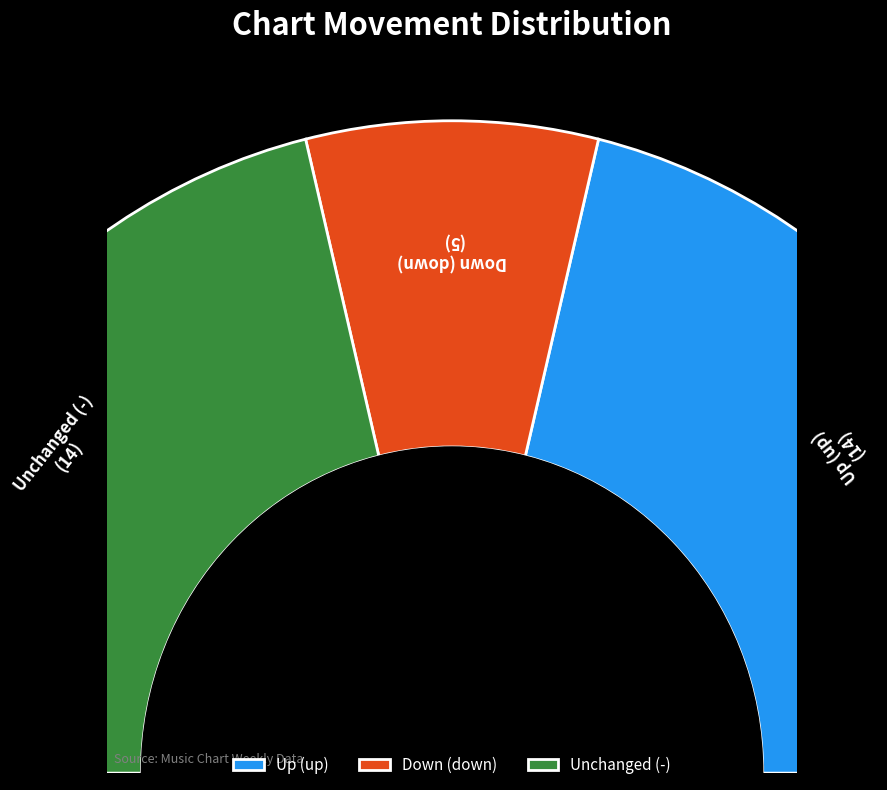

Is there any slice that represents more than half of the pie?

No